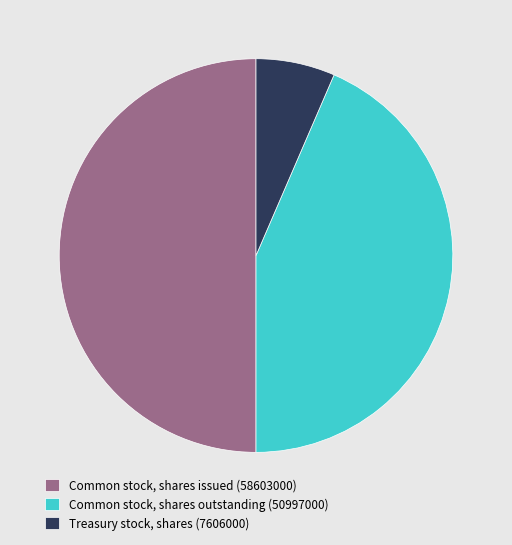

Rank the categories by value from lowest to highest.

Treasury stock, shares (7606000), Common stock, shares outstanding (50997000), Common stock, shares issued (58603000)